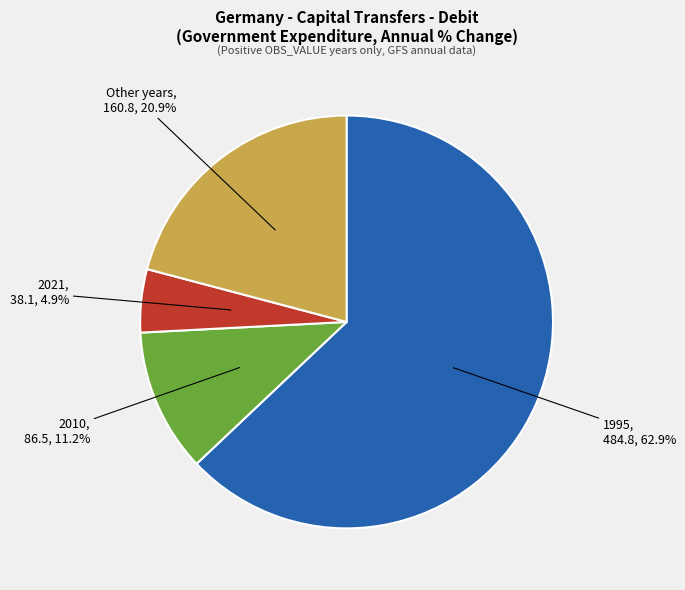

Is there any slice that represents more than half of the pie?

Yes